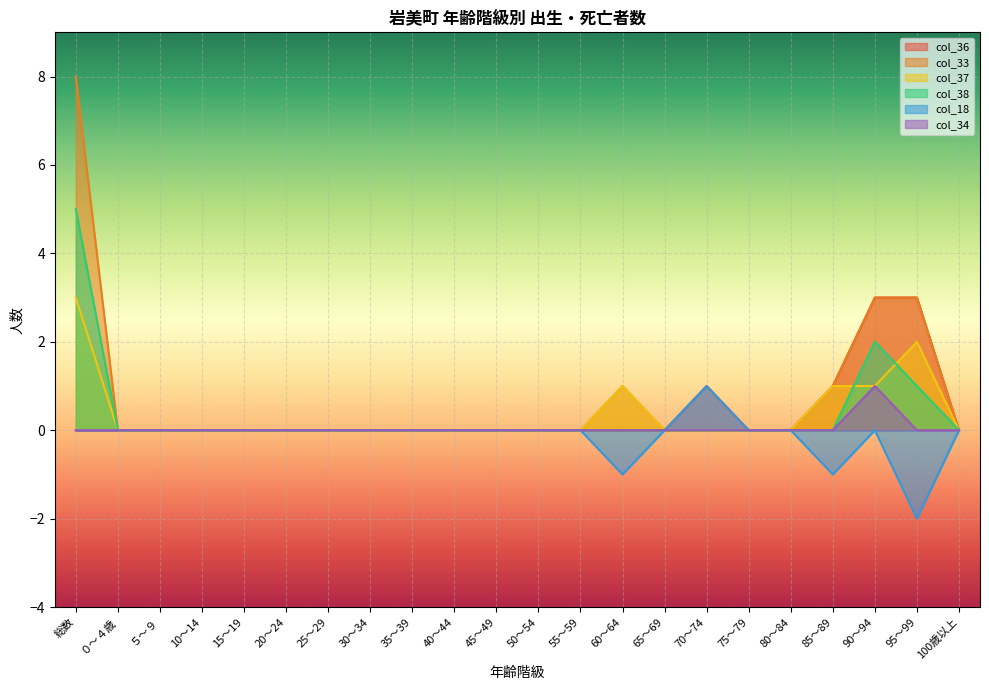

What value does the col_37 series have at 60～64?

1